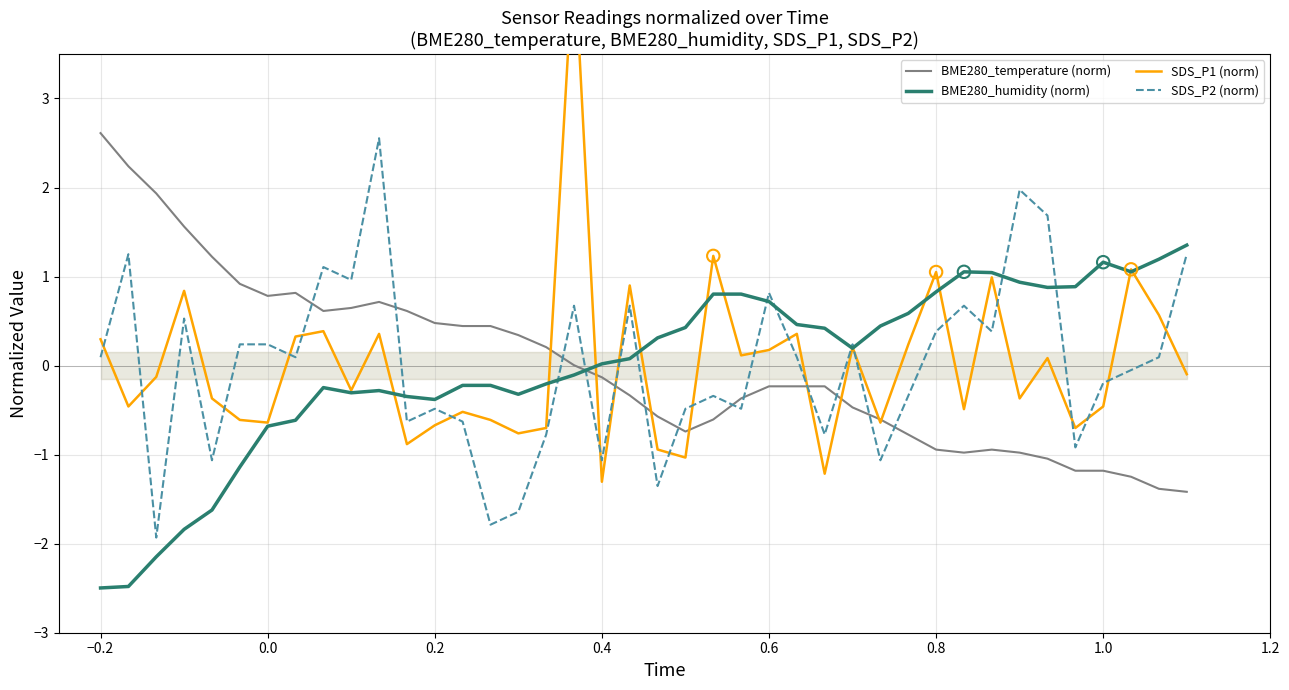

Which series ends up on top after the final intersection of SDS_P2 (norm) and BME280_temperature (norm)?

SDS_P2 (norm)